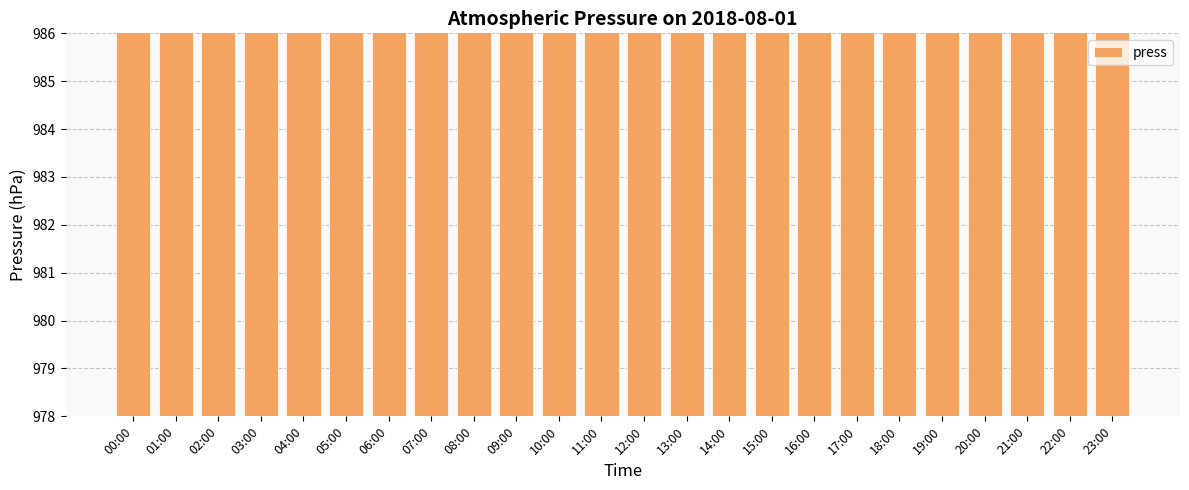

How many data points does each series have?

24